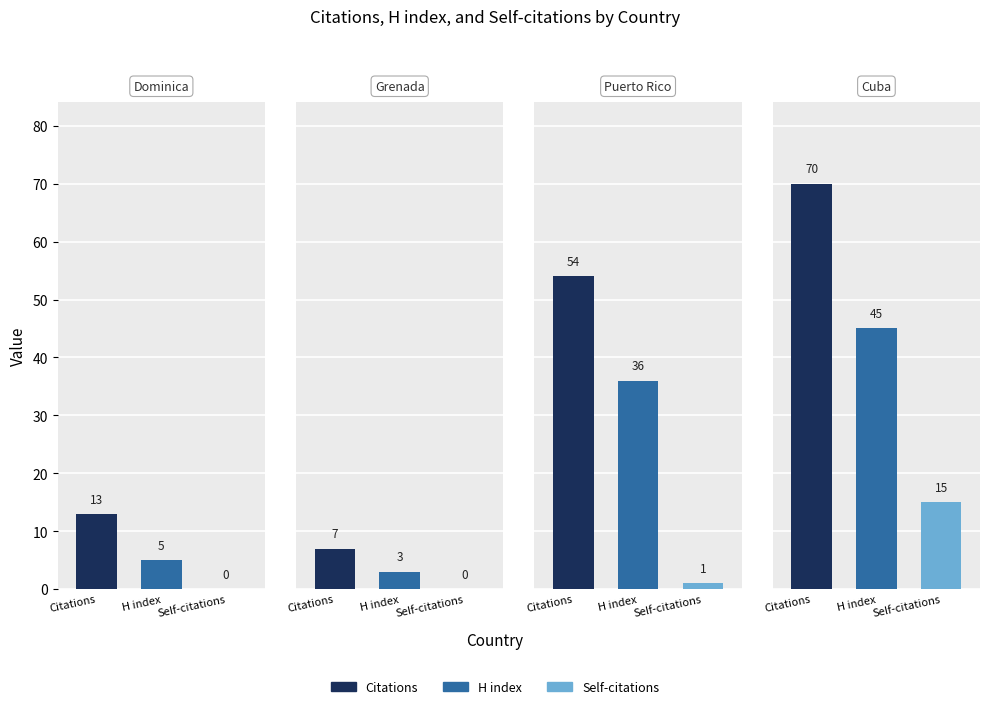

What is the spread (max minus min) of values at Puerto Rico?

53